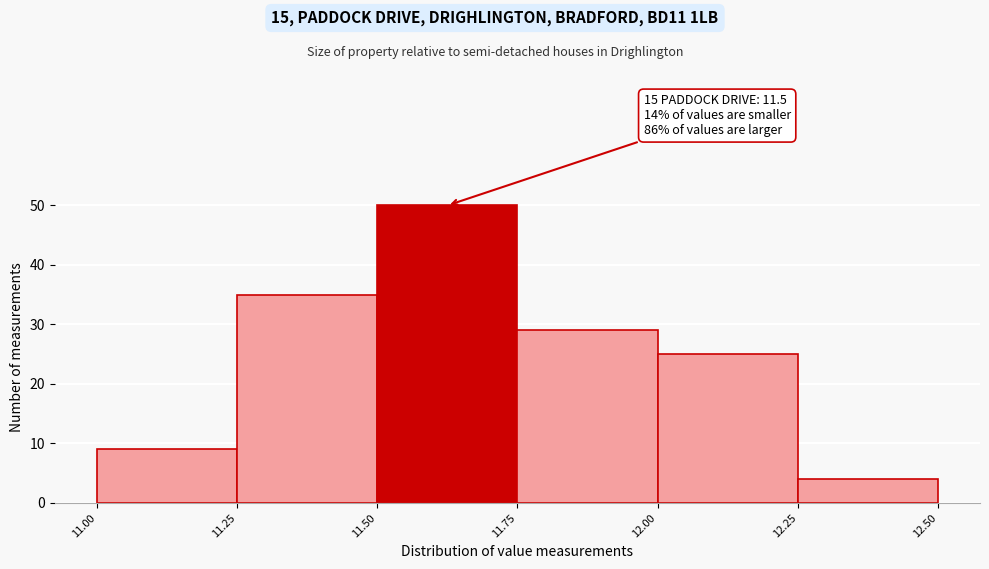

Which range on the x-axis has the tallest bar?

11.50 to 11.75